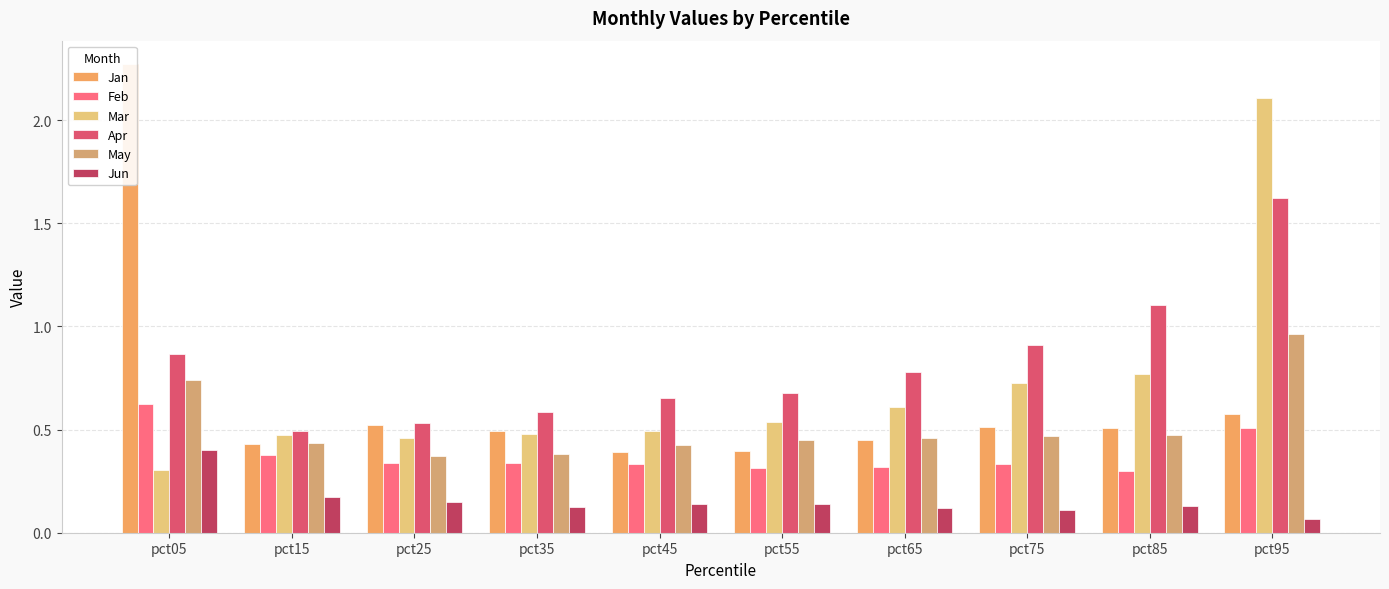

The value of Apr at pct75 is 0.9. True or false?

True